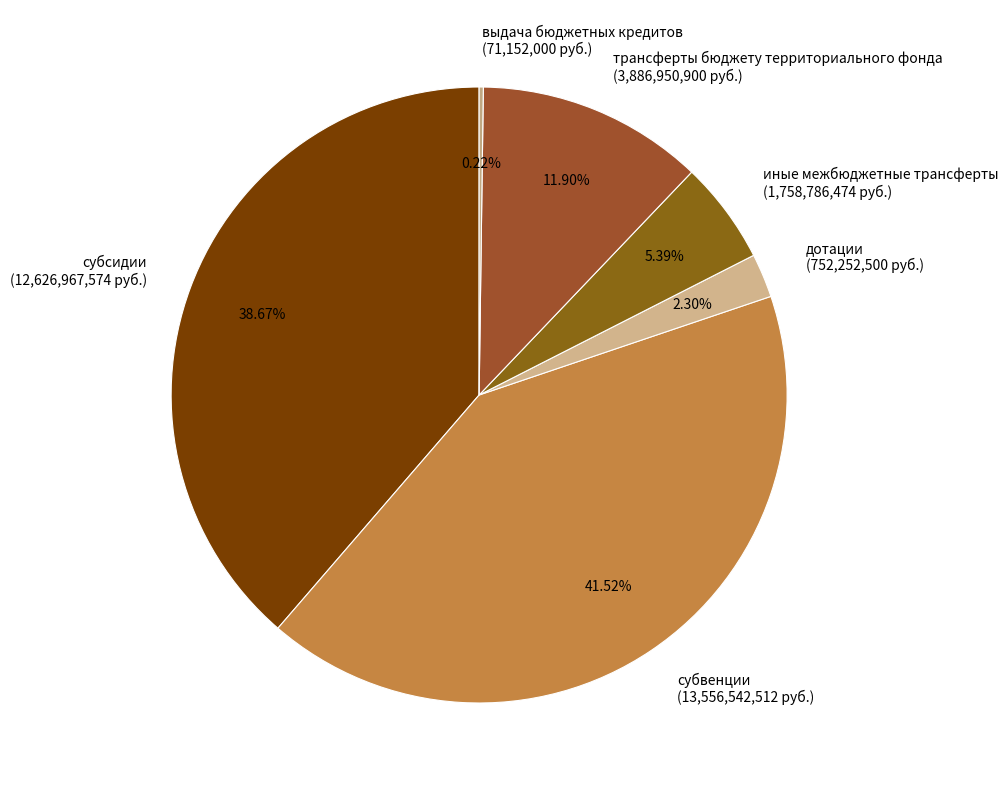

Does субвенции represent more than half of the total?

No